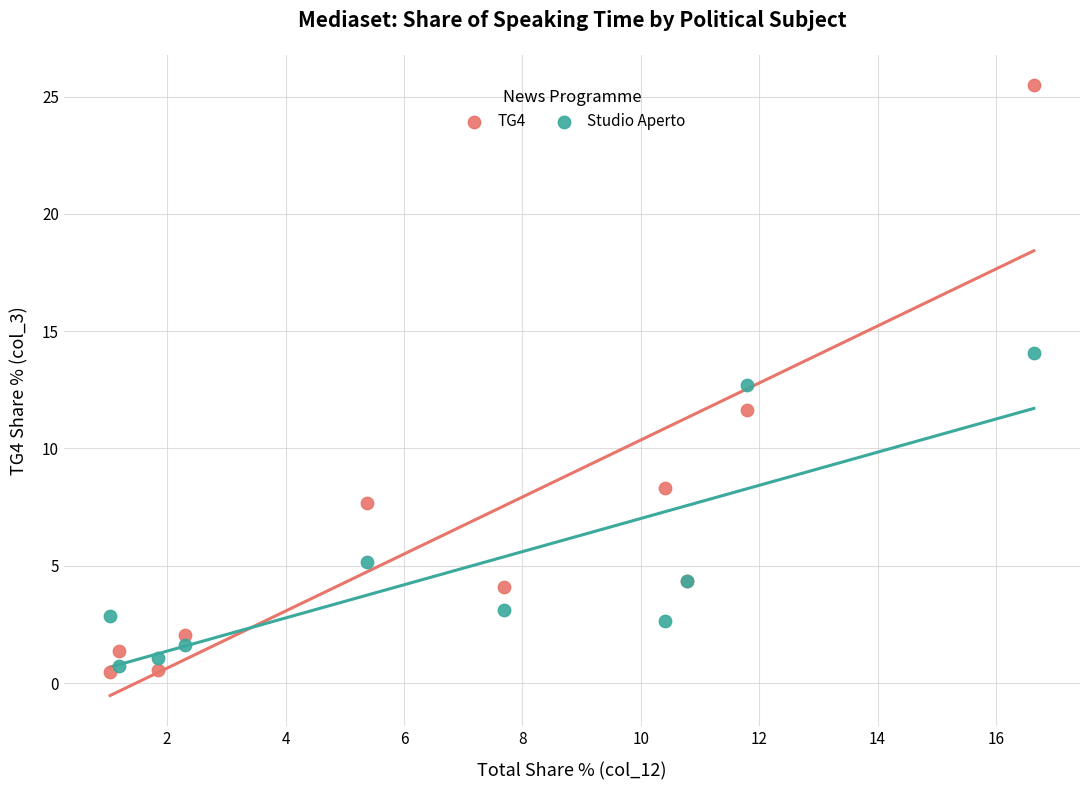

In the Studio Aperto series, what Y value is closest to 7?

5.1